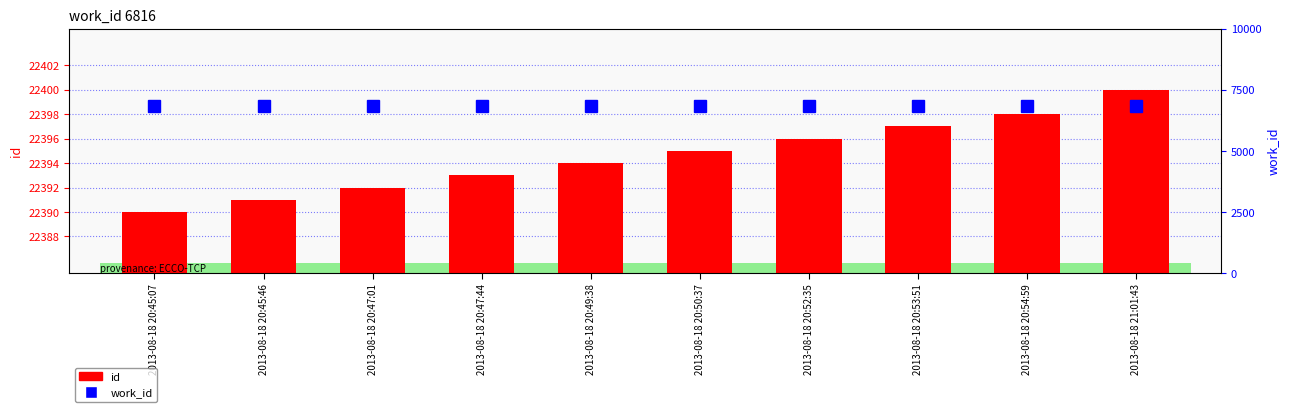

What is the approximate value of id at 2013-08-18 20:50:37, to the nearest 10?

22400